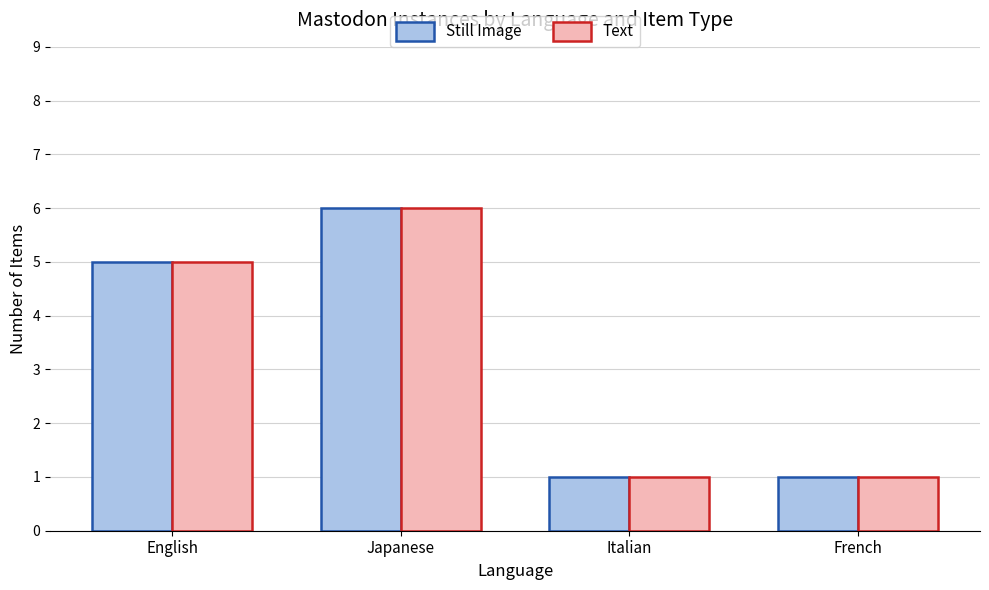

The Still Image series shows 2 at French. True or false?

False